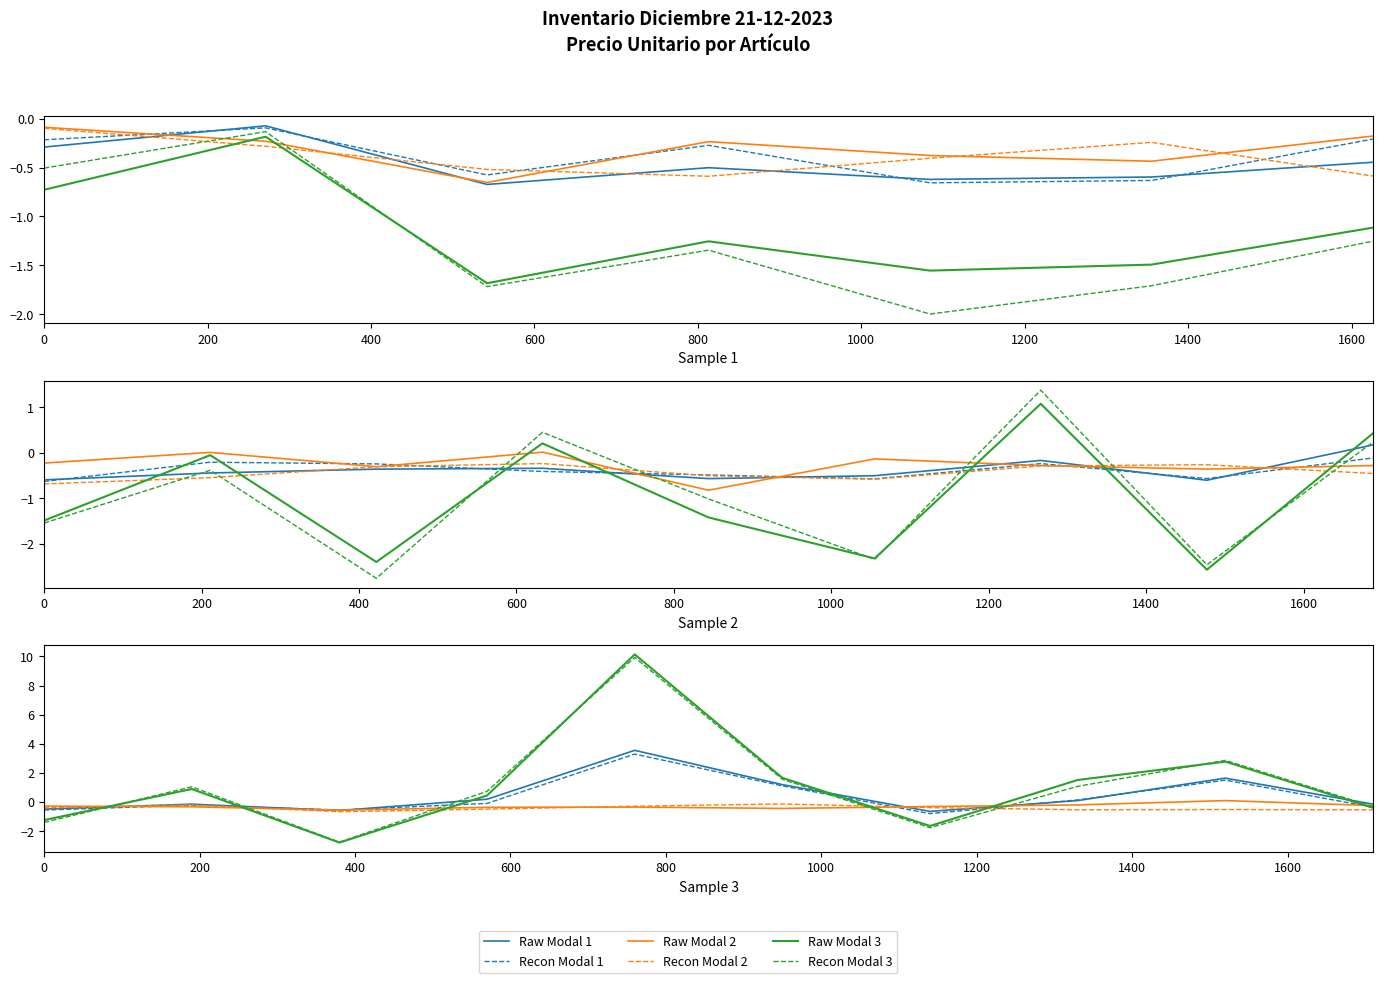

True or false: Recon Modal 2 and Recon Modal 3 cross at least once.

True